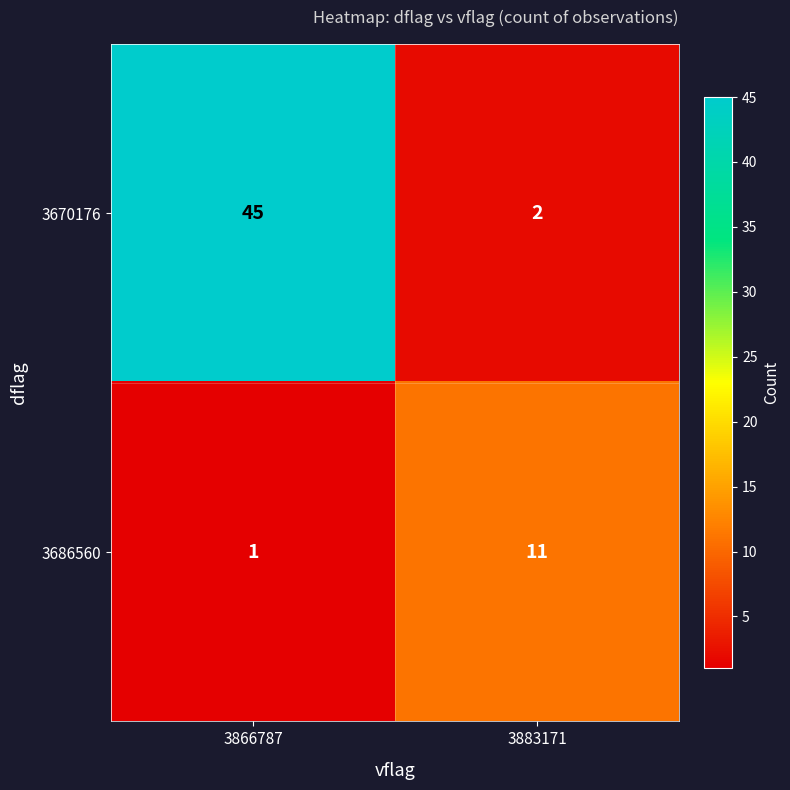

What is the spread (max minus min) of values at 3883171?

9